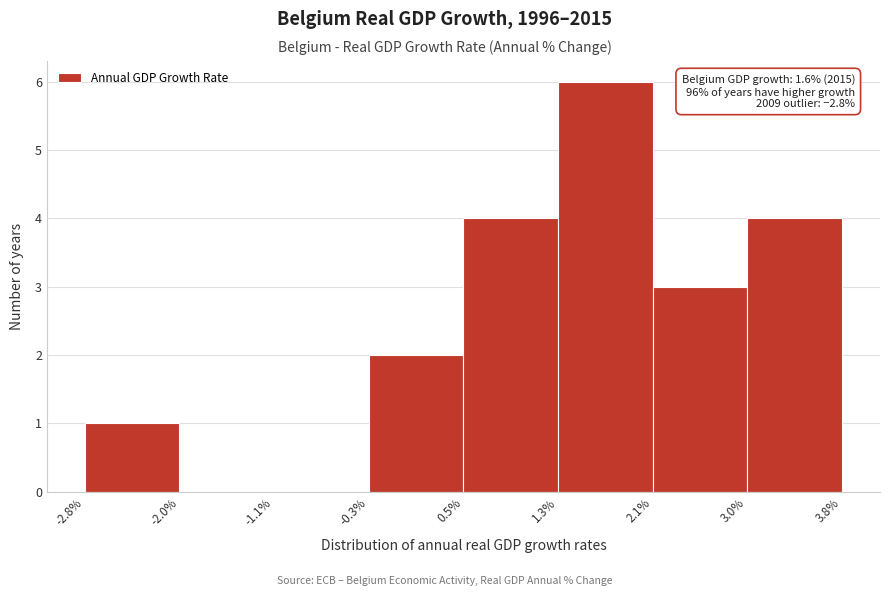

Which range on the x-axis has the tallest bar?

1.3% to 2.1%